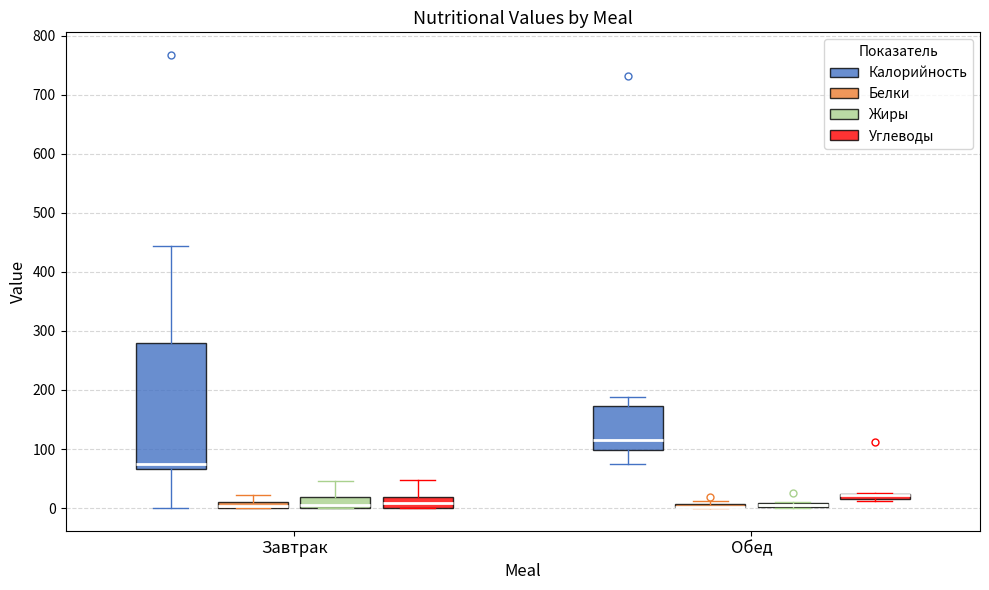

Where is the lower edge of the box for Завтрак (Углеводы) on the y-axis? The values are not printed on the chart, so give them approximately, as read against the axis.

0